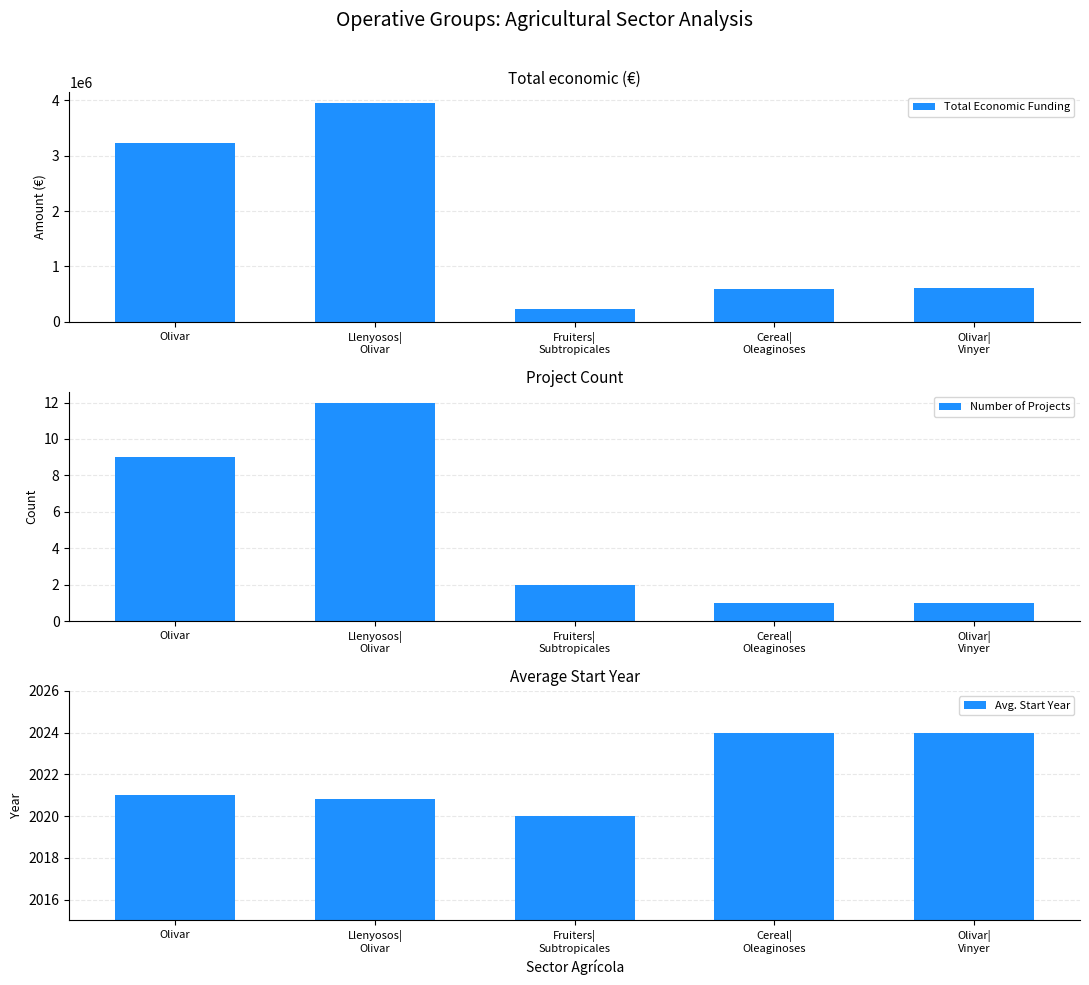

What is the value of the Avg. Start Year bar at the 3rd from the left?

2020.0